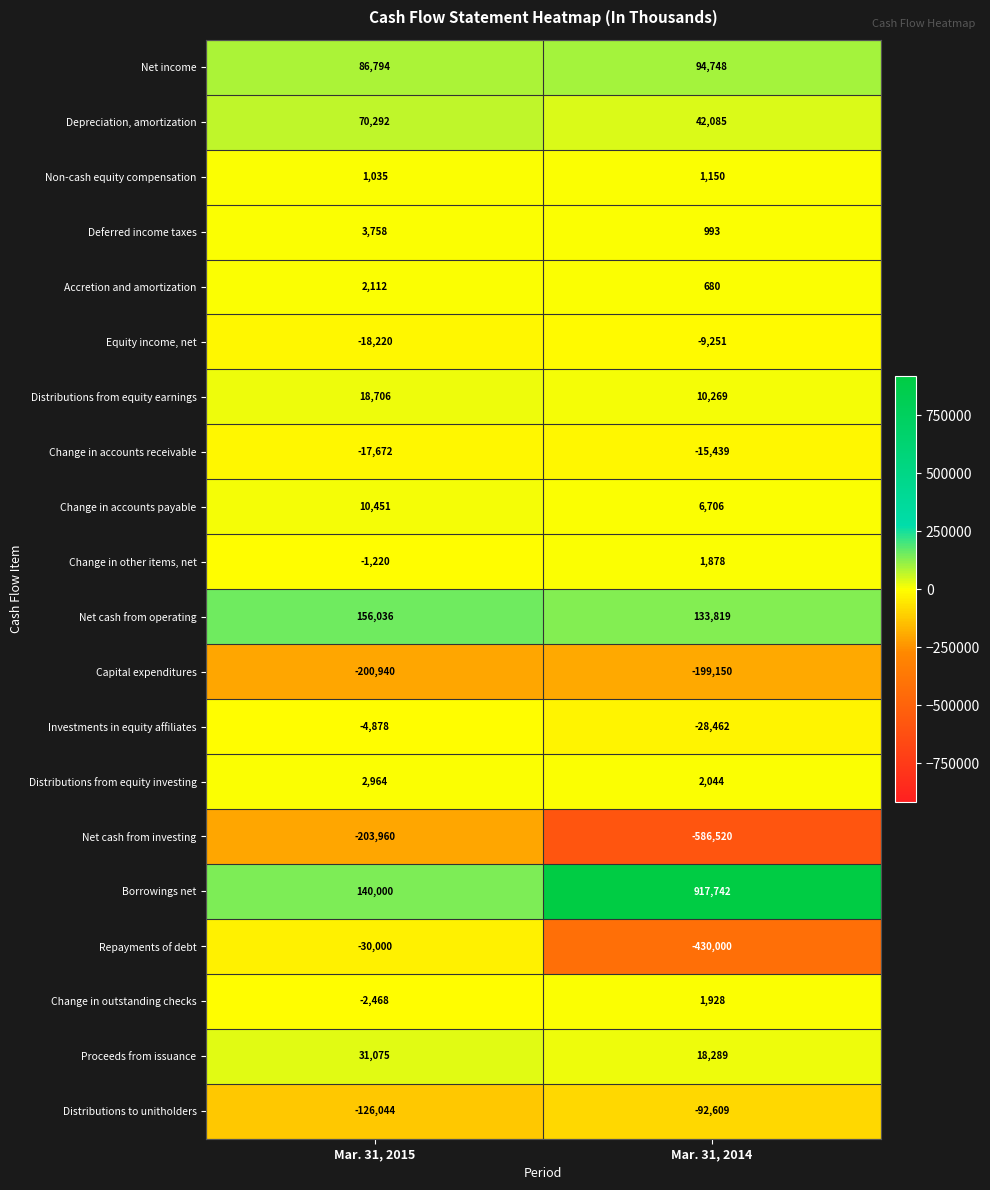

What is the average value of the Proceeds from issuance series?

24682